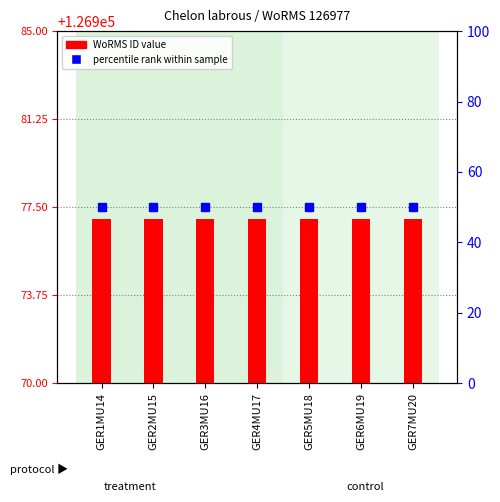

Are the bars grouped side by side (vs. stacked)?

Yes